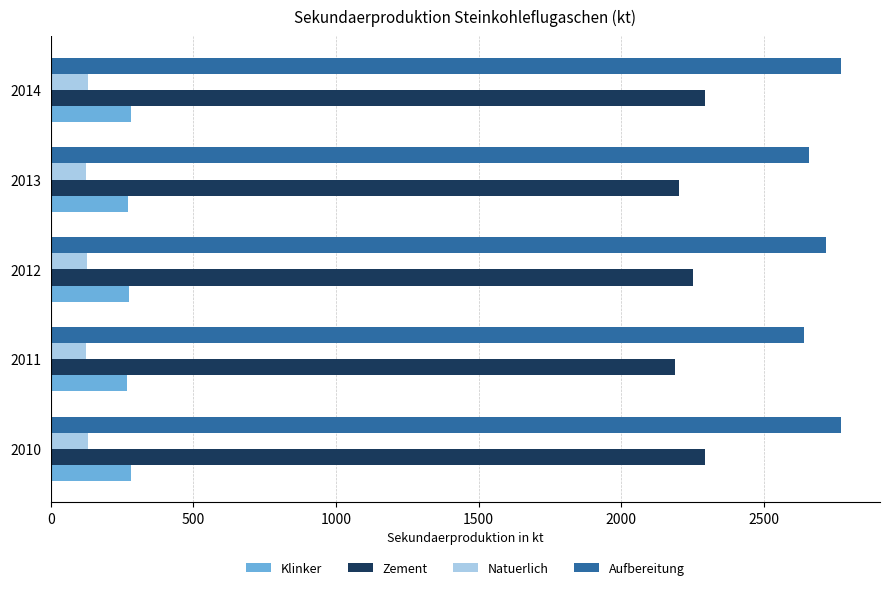

The Klinker series shows 156 at 2012. True or false?

False